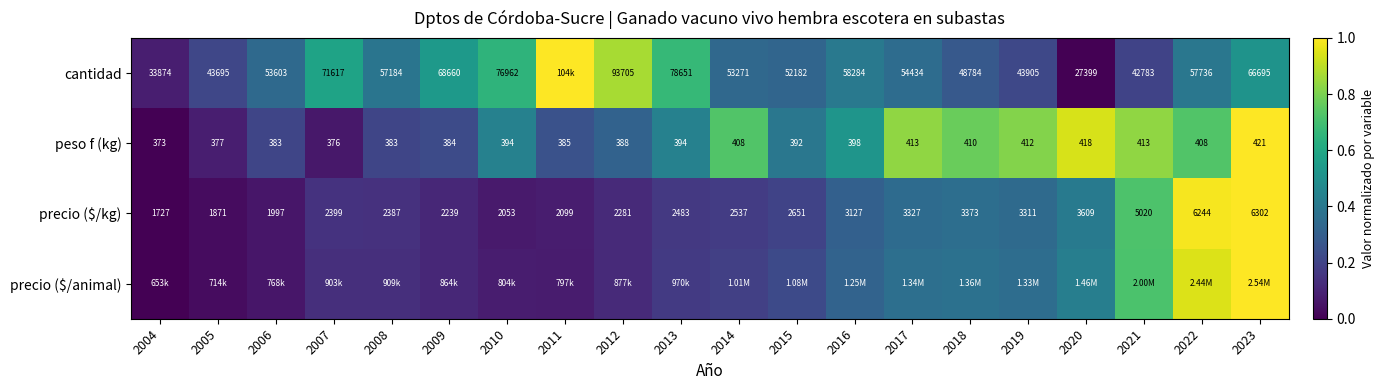

Is the value of precio ($/kg) at 2011 greater than the value of peso f (kg) at 2017?

Yes